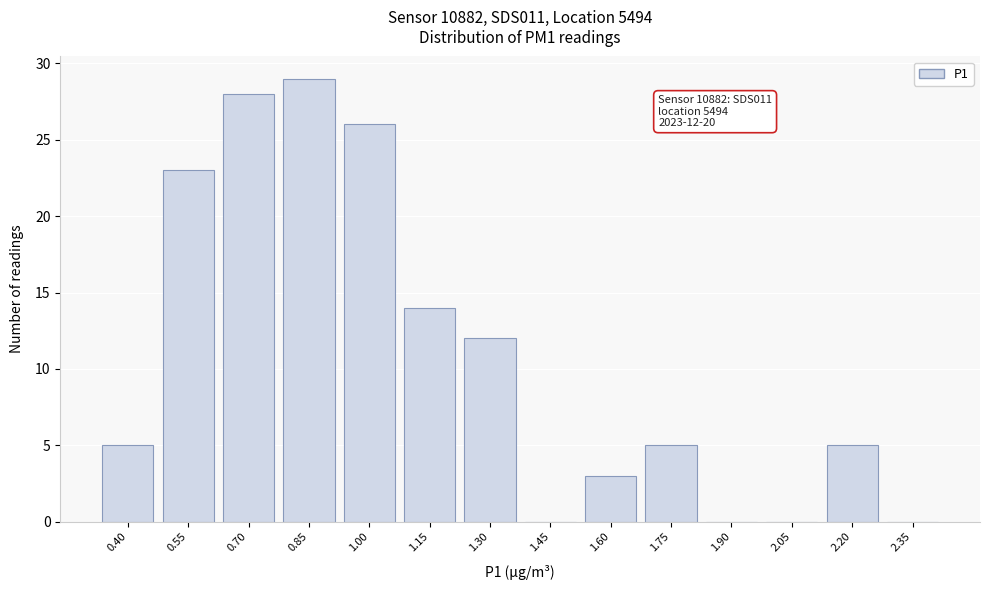

Reading left to right, extract all data points from this chart.

0.40=5	0.55=23	0.70=28	0.85=29	1.00=26	1.15=14	1.30=12	1.45=0	1.60=3	1.75=5	1.90=0	2.05=0	2.20=5	2.35=0